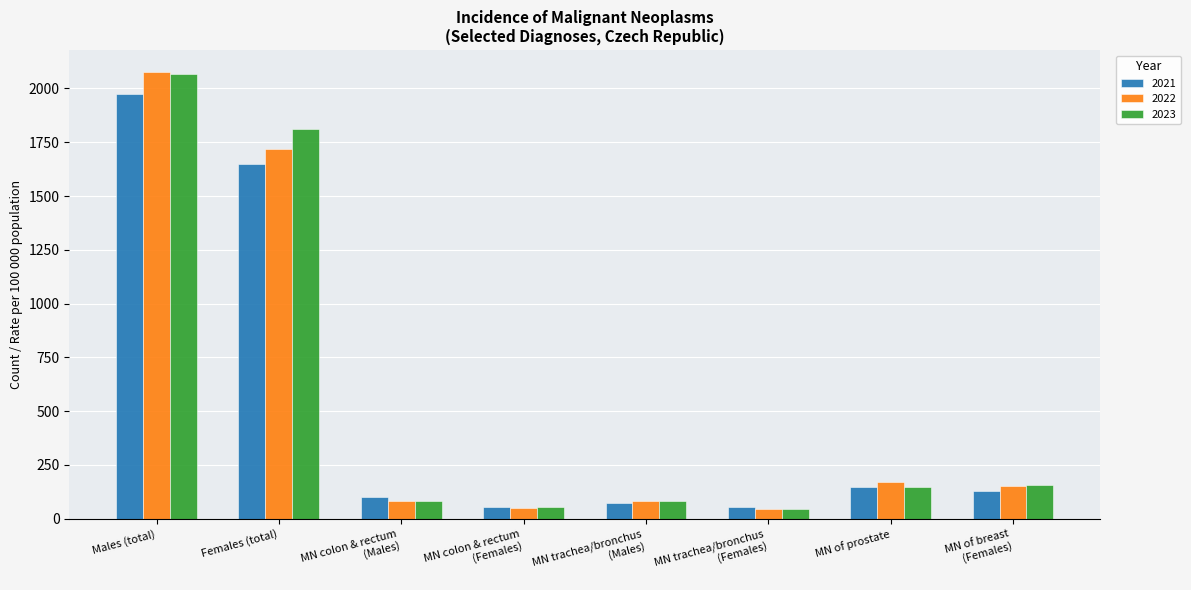

Which series has the largest range (max minus min)?

2022